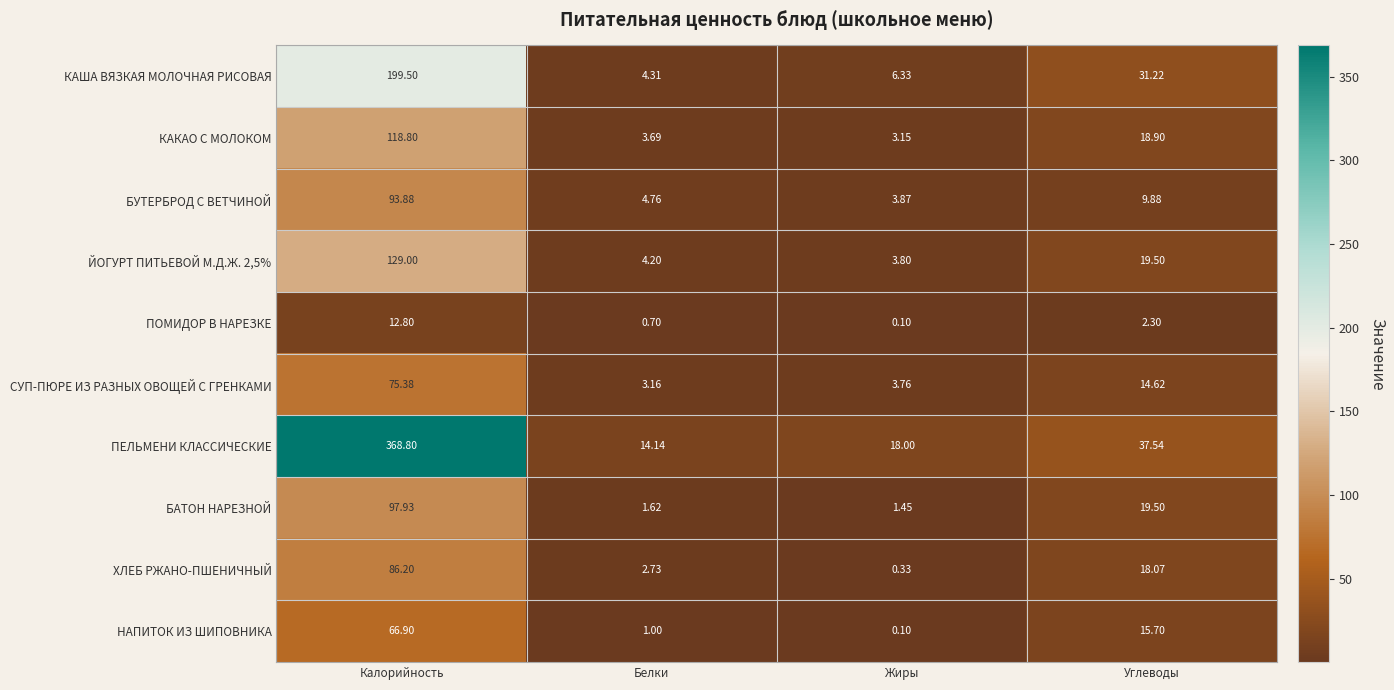

Is the value of КАША ВЯЗКАЯ МОЛОЧНАЯ РИСОВАЯ at Калорийность greater than the value of ЙОГУРТ ПИТЬЕВОЙ М.Д.Ж. 2,5% at Жиры?

Yes